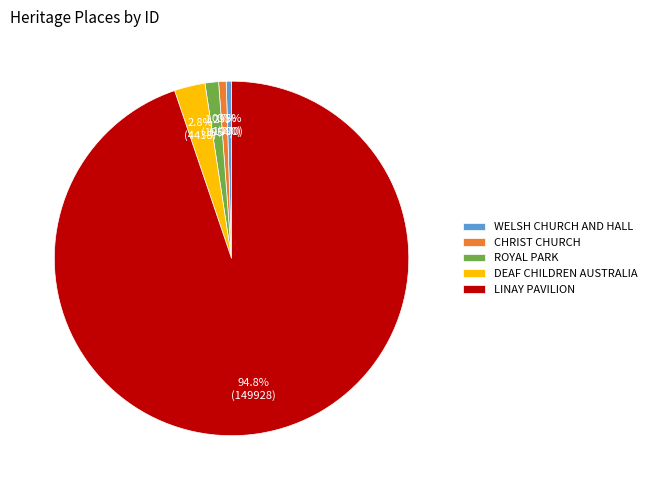

What is the majority slice?

LINAY PAVILION